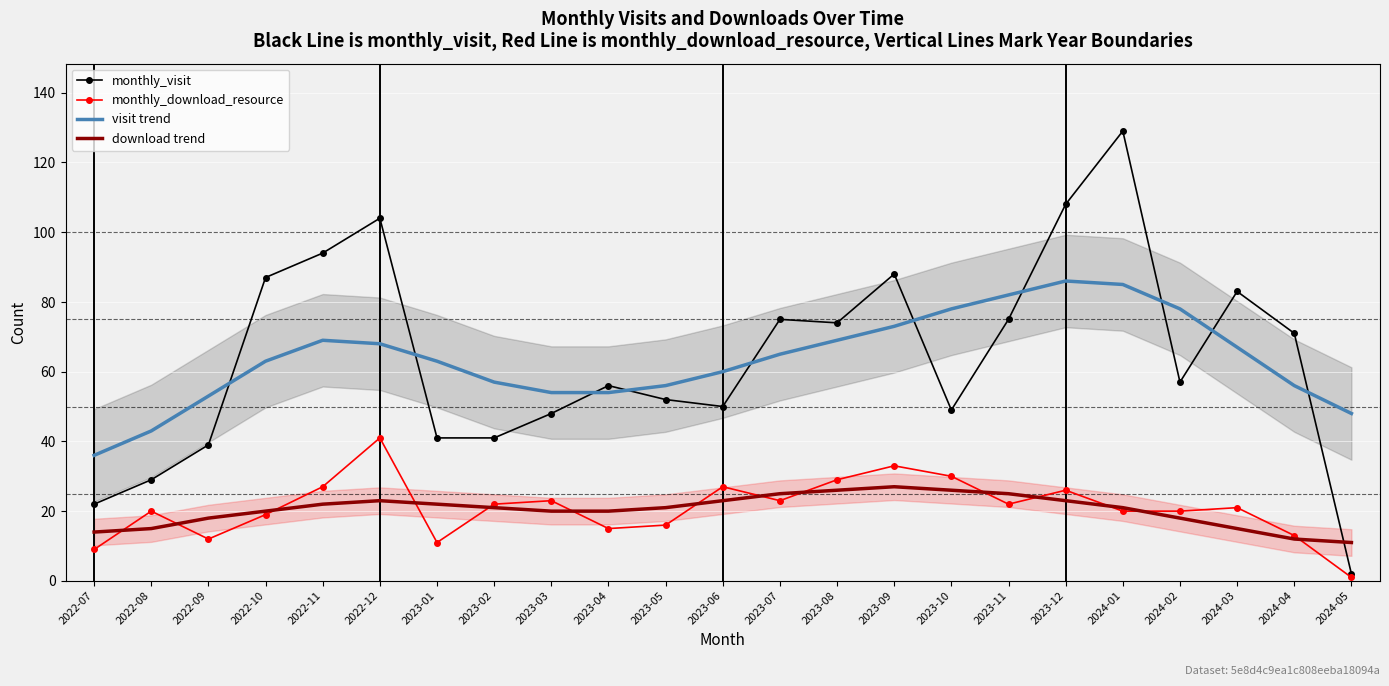

What is the difference between the maximum and minimum values in the monthly_download_resource series?

40